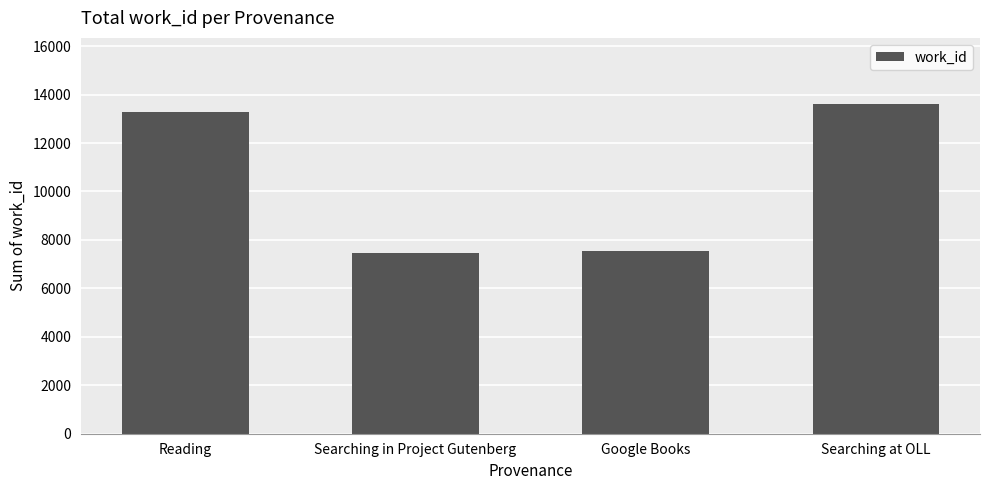

What is the greatest value displayed?

13616